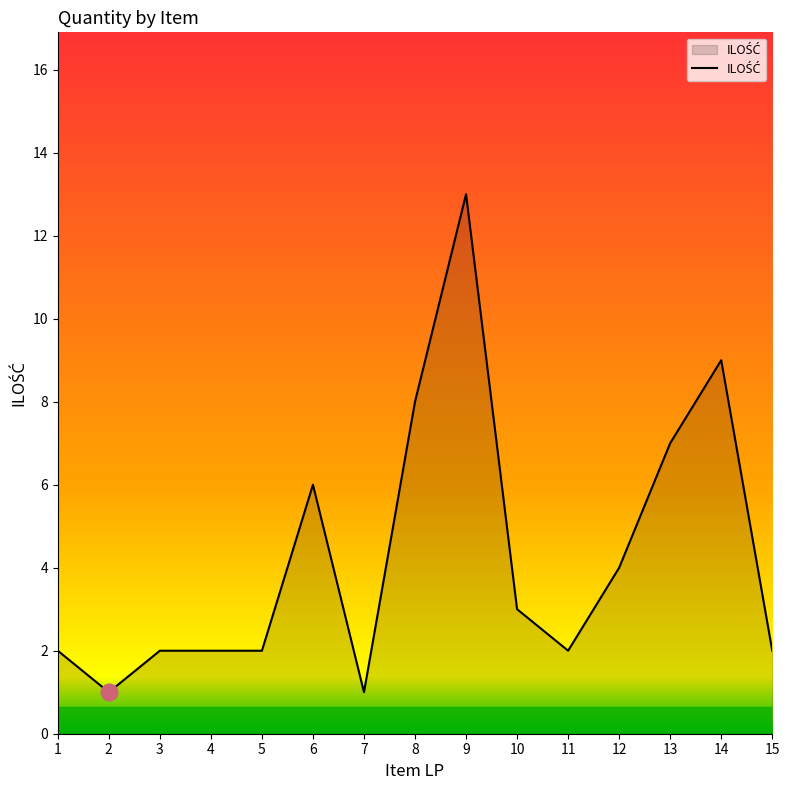

Reading left to right, transcribe all the data shown in this chart.

2	1	2	2	2	6	1	8	13	3	2	4	7	9	2